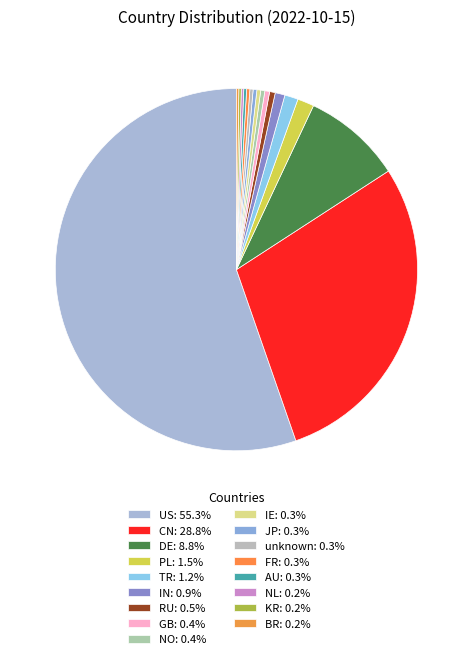

Count the number of slices in the pie.

17